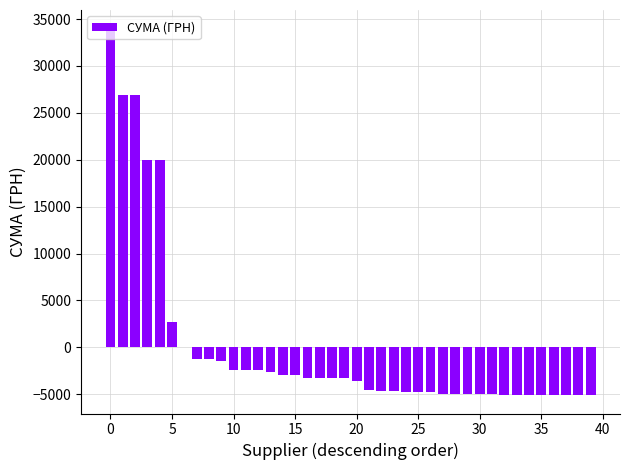

Are the bars horizontal?

No